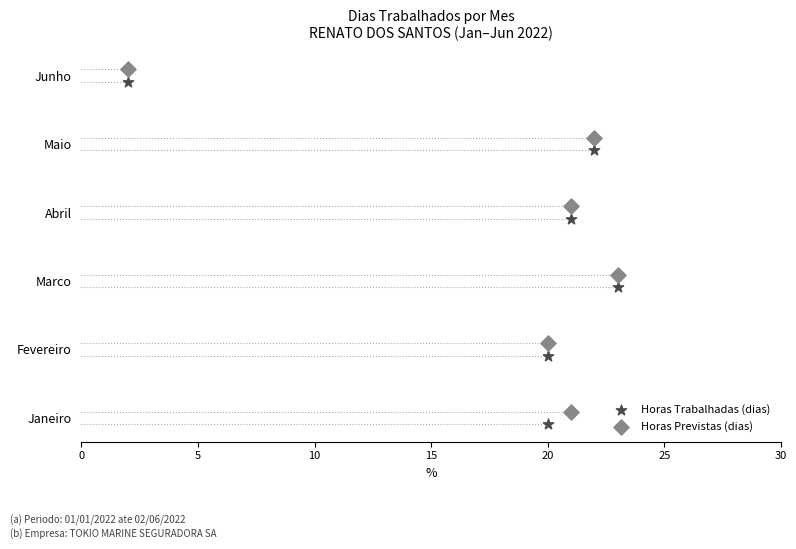

What are all the series names shown in the legend?

Horas Trabalhadas (dias), Horas Previstas (dias)